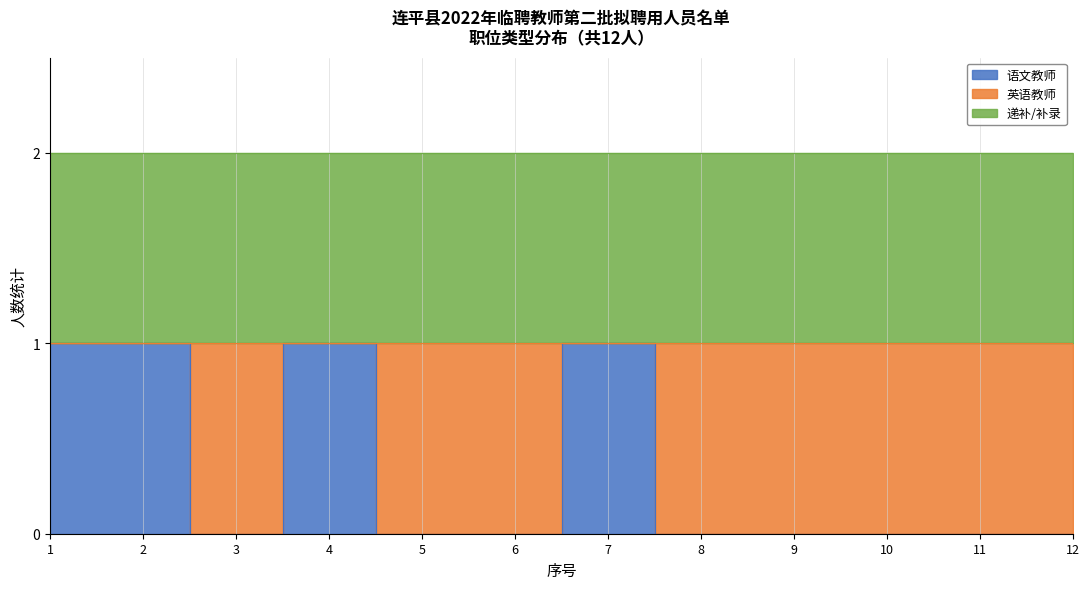

What are all the series names shown in the legend?

语文教师, 英语教师, 递补/补录